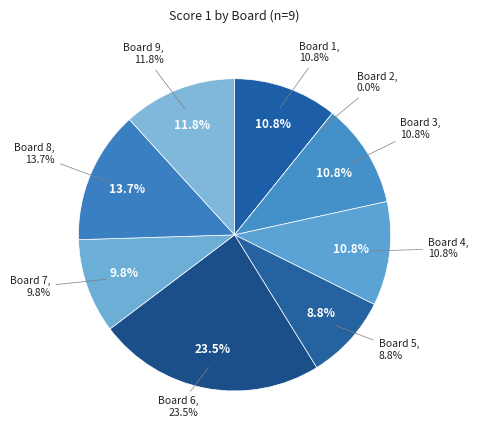

To the nearest percent, what percentage of the pie is Board 6?

24%